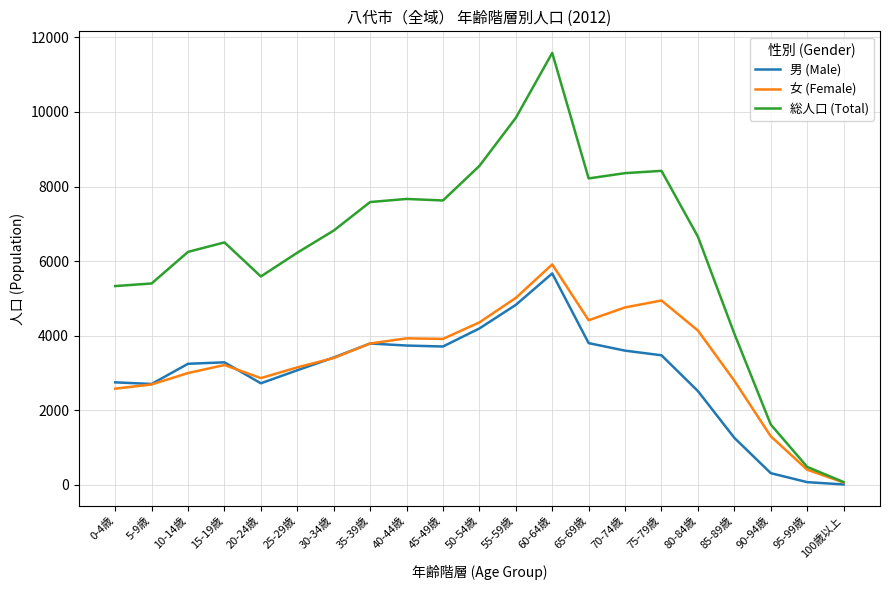

Count the number of categories in the chart.

21